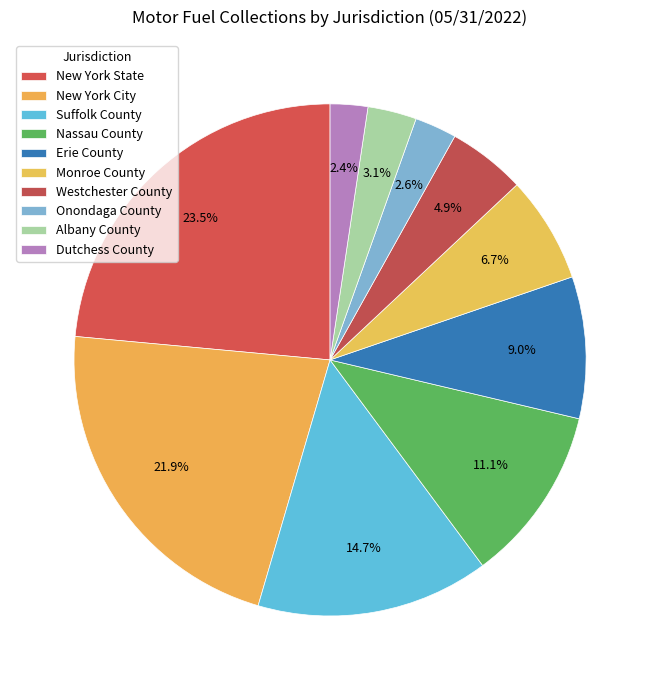

What is the ratio of the value at Dutchess County to the value at Monroe County?

0.4